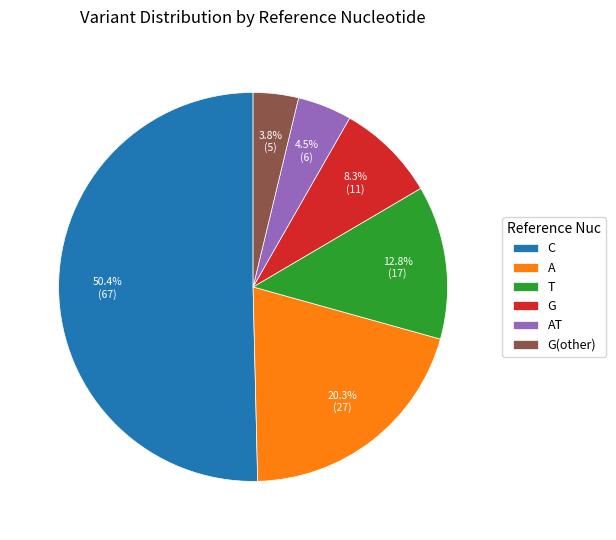

The G(other) slice represents 4% of the pie. True or false?

True